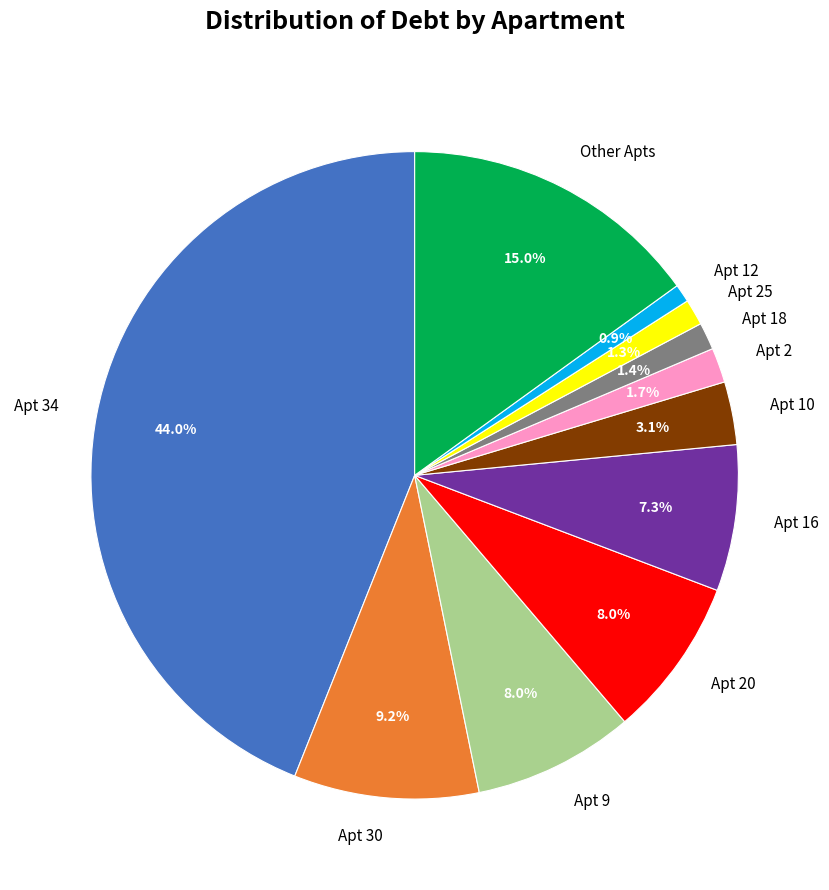

Combined, do Apt 12 and Apt 9 account for over 50%?

No